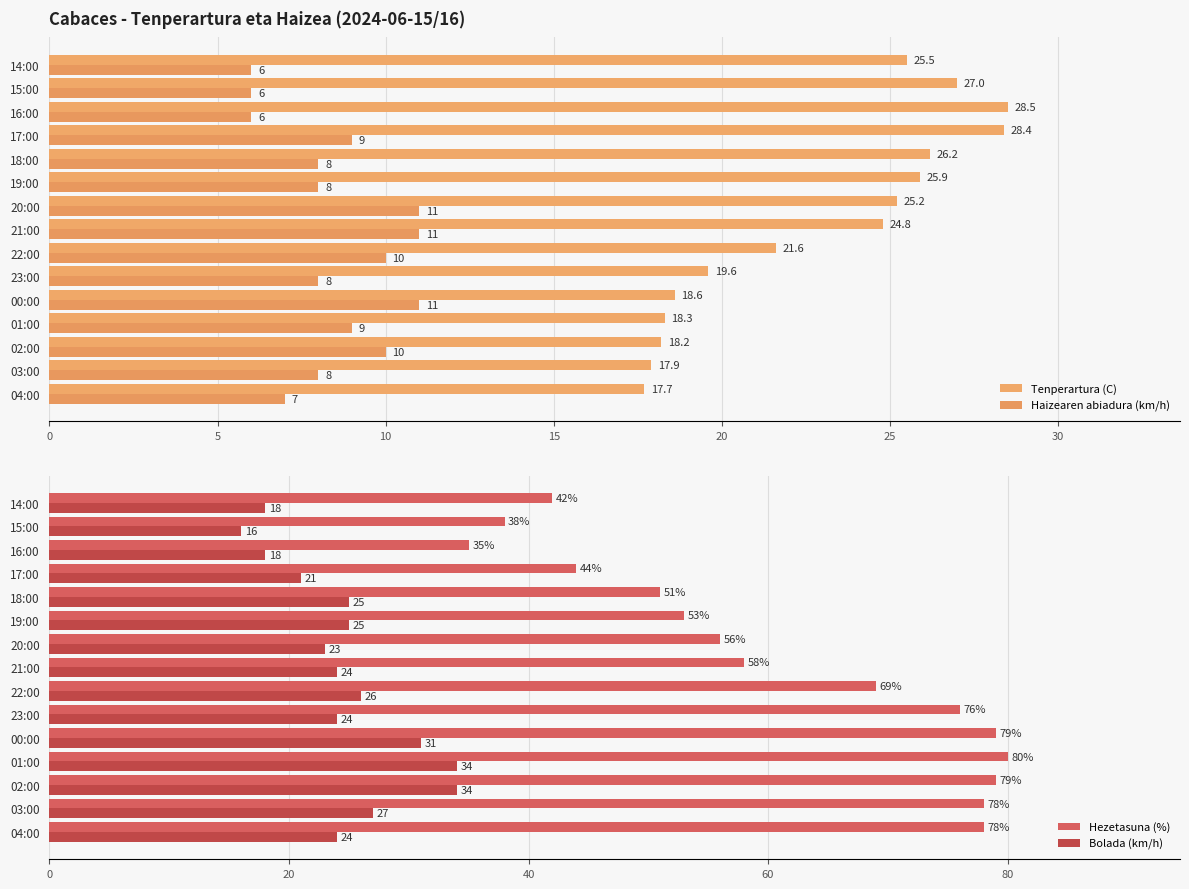

True or false: Haizearen abiadura (km/h) has a value of 10.0 at 22:00.

True